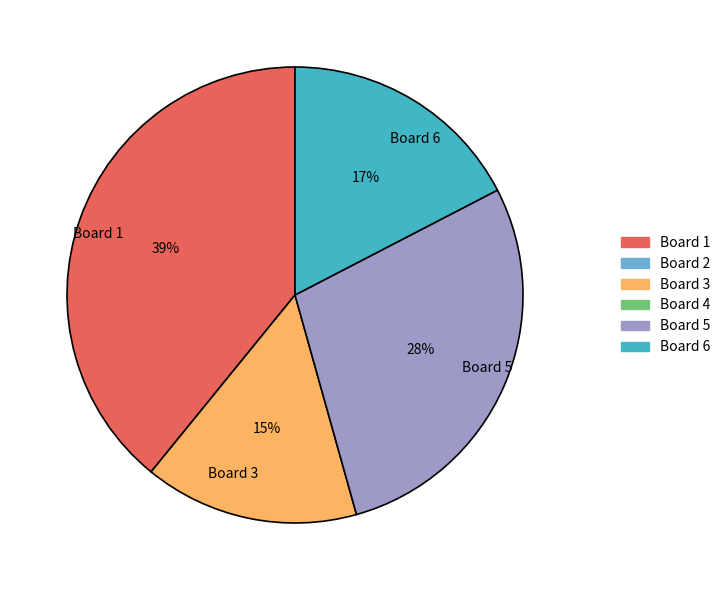

Is the sum of Board 3 and Board 6 greater than half?

No